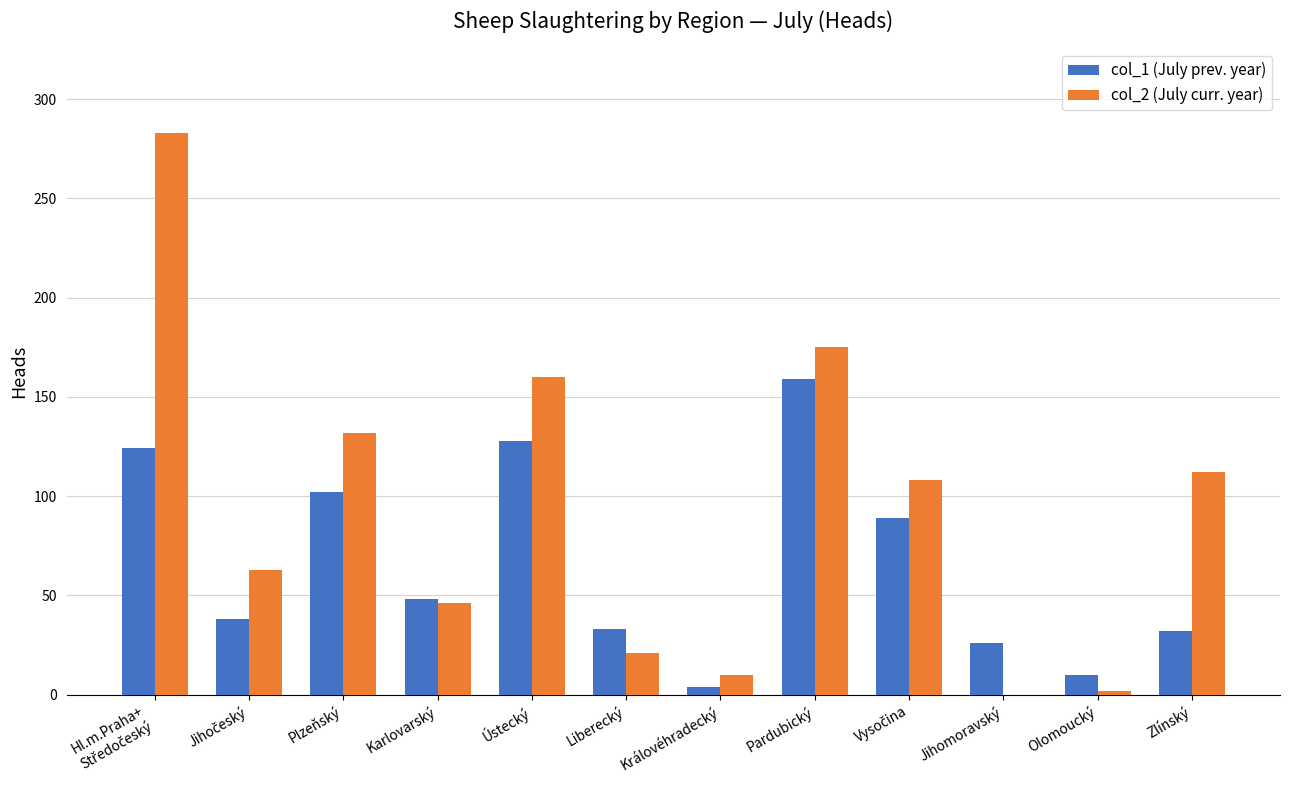

True or false: col_1 (July prev. year) has a value of 44 at Zlínský.

False